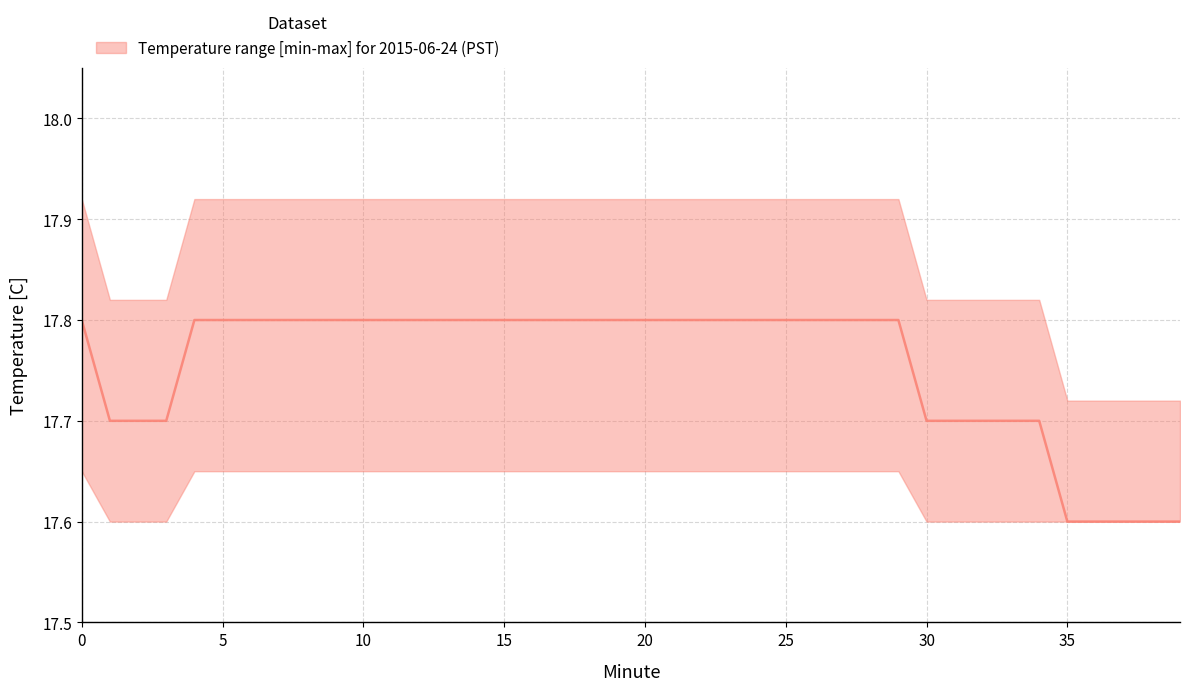

What is the sum of the lower values at 9 and 21?

35.2